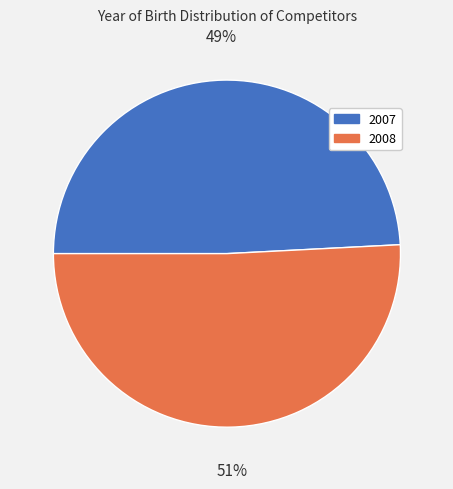

Rank the categories by value from highest to lowest.

2008, 2007